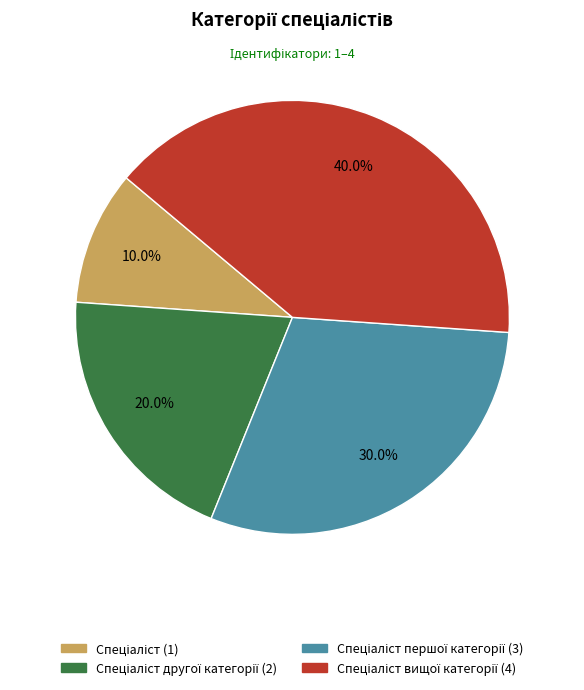

Is there a majority slice in this chart?

No